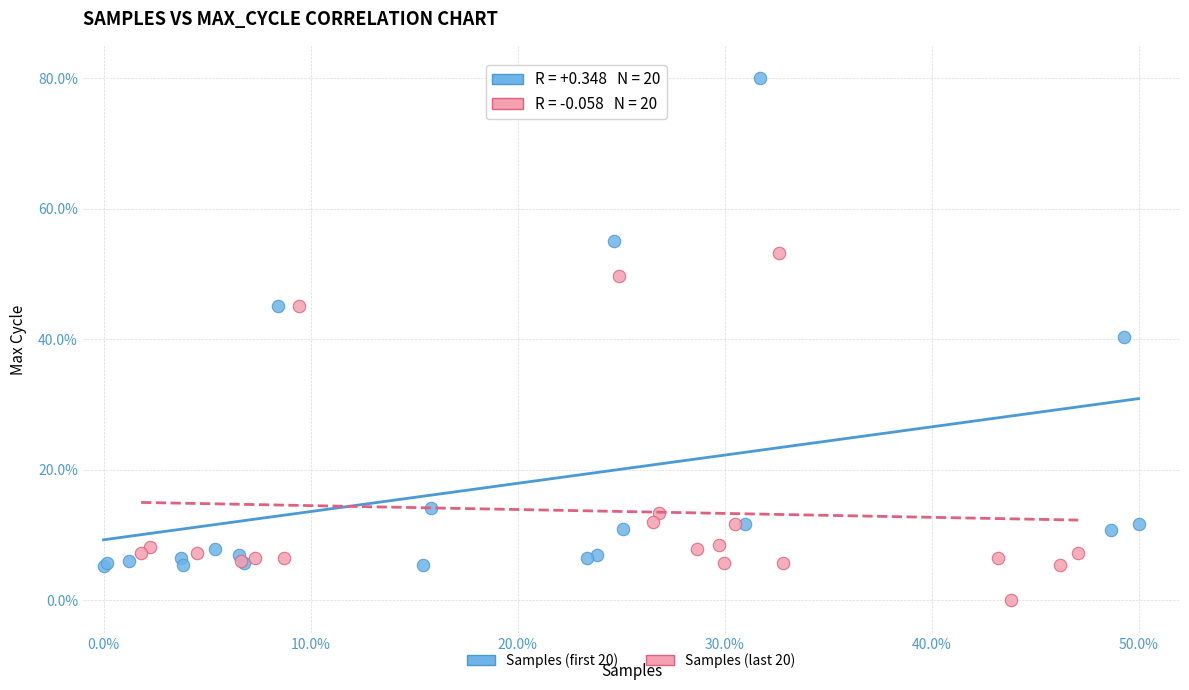

Which series reaches the minimum Y coordinate?

Samples (last 20)